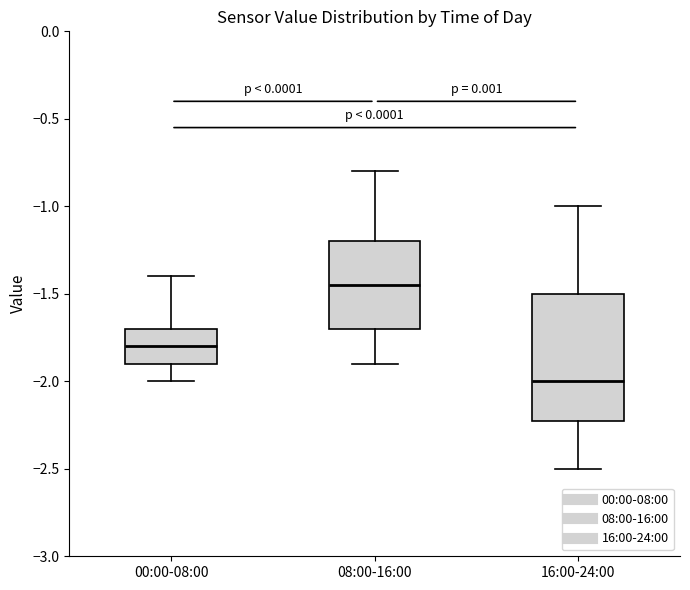

Reading left to right, transcribe this box plot: for each box, give where its median line is, the range the box spans, and where its two whiskers end, as read against the y-axis. The values are not printed on the chart, so give them approximately, as read against the axis.

00:00-08:00: median -1.80, box -1.90 to -1.70, whiskers -2.00 to -1.40
08:00-16:00: median -1.45, box -1.70 to -1.20, whiskers -1.90 to -0.80
16:00-24:00: median -2.00, box -2.20 to -1.50, whiskers -2.50 to -1.00